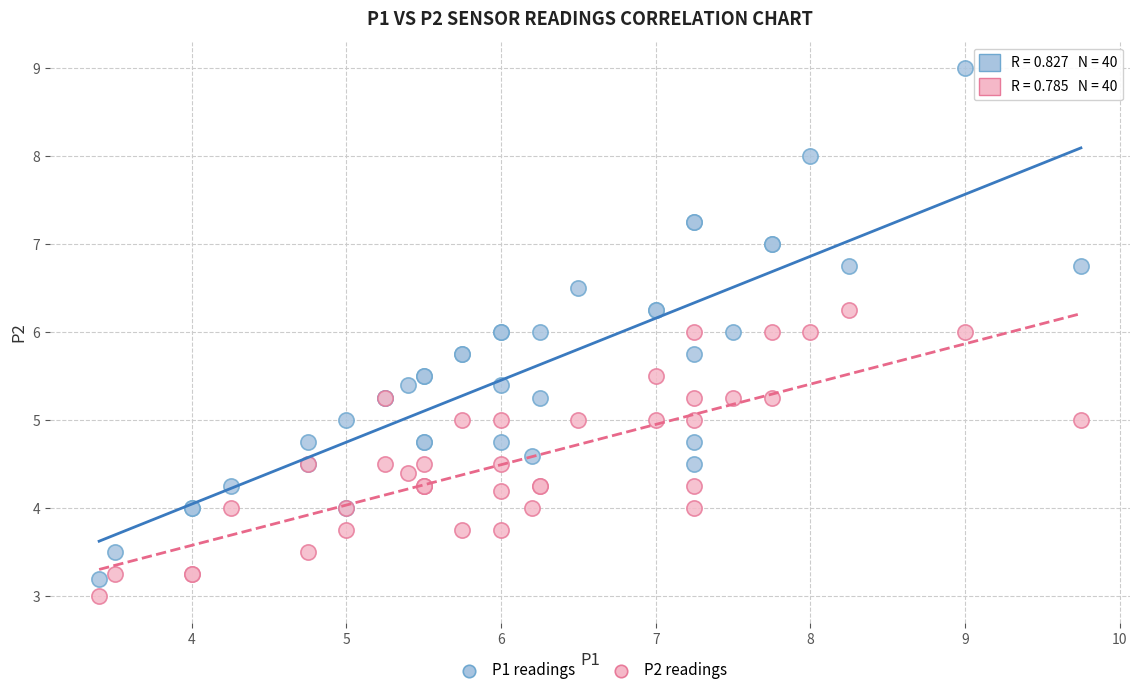

Which series contains the highest Y value?

P1 readings